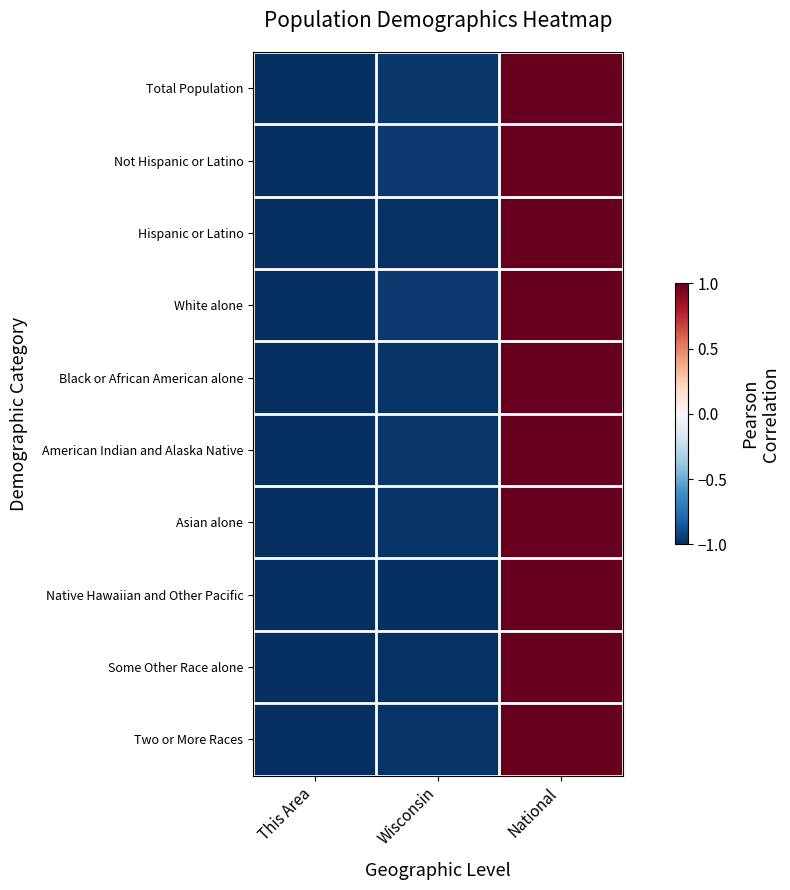

At how many categories does at least one series exceed 0?

1